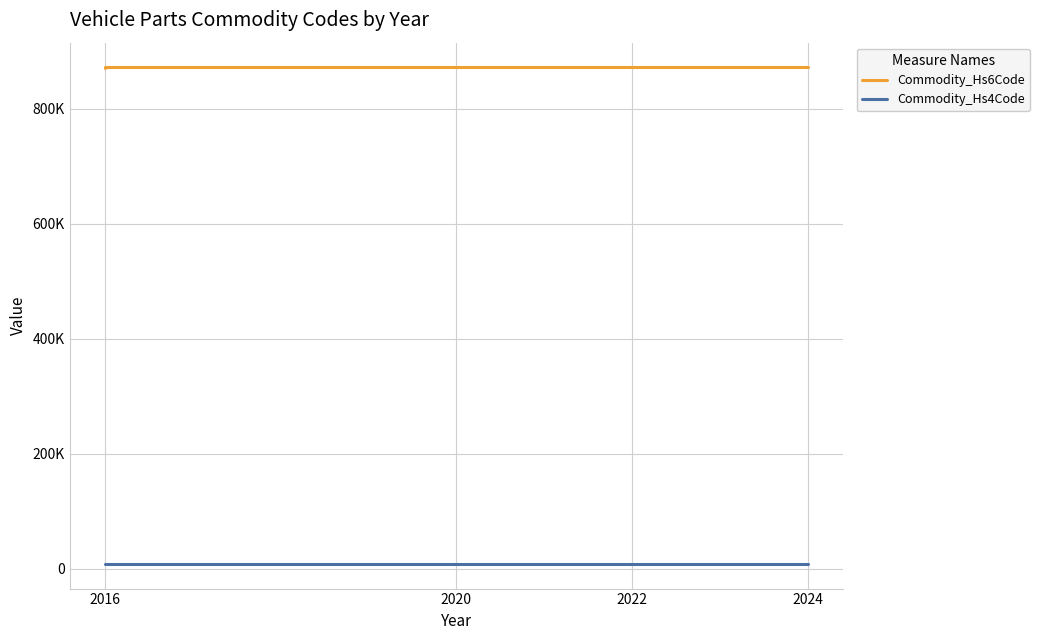

True or false: Commodity_Hs4Code has a value of 8714 at 2024.

True